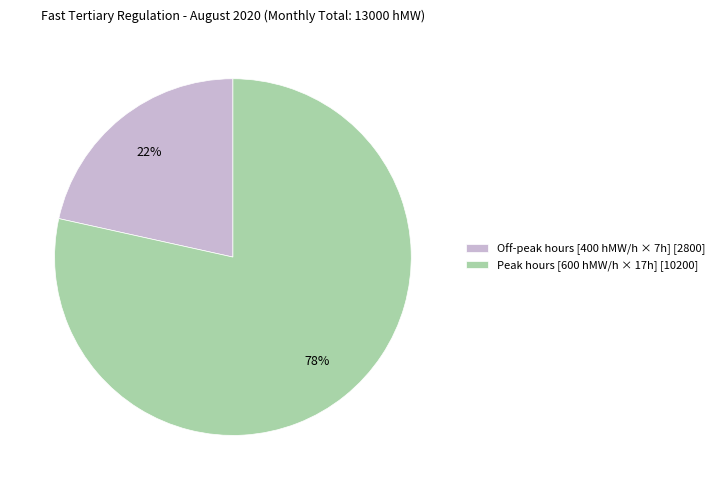

Do Peak hours [600 hMW/h × 17h] [10200] and Off-peak hours [400 hMW/h × 7h] [2800] together represent more than half of the pie?

Yes